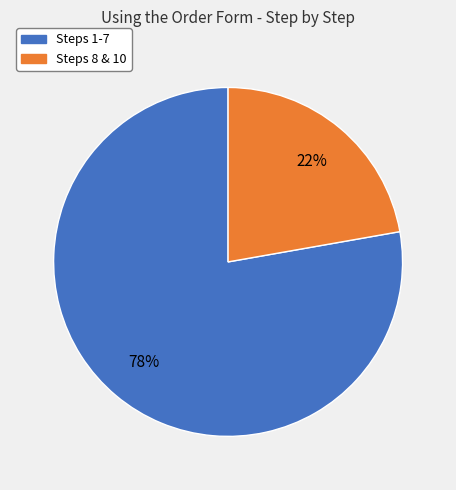

To the nearest percent, what is the difference between the largest and smallest slice percentages?

56%